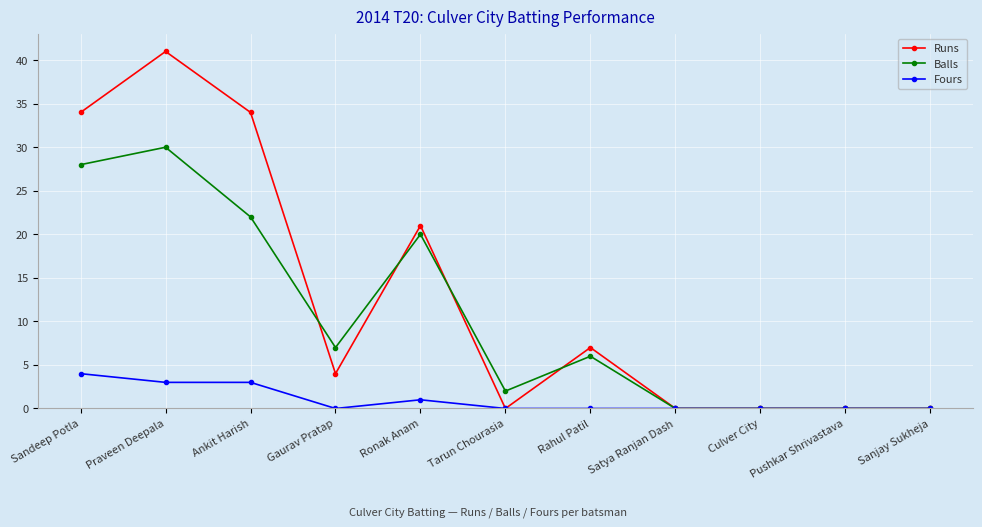

At which category is the sum across all series the highest?

Praveen Deepala